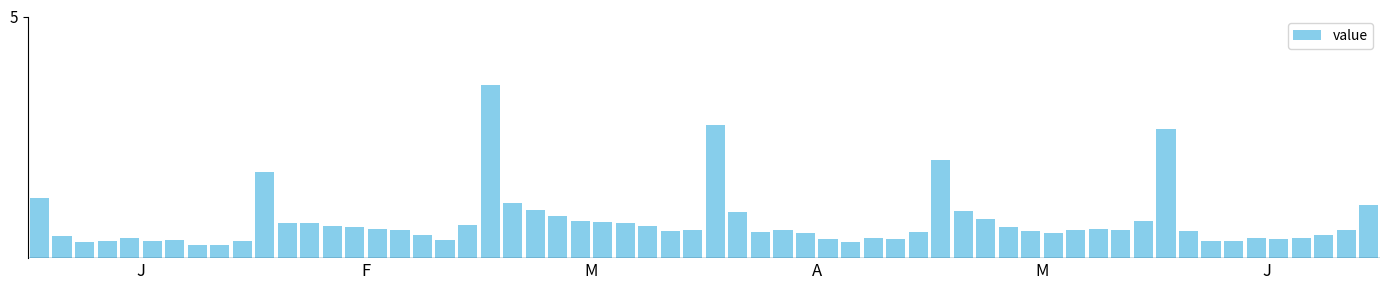

Does the chart contain any negative values?

No